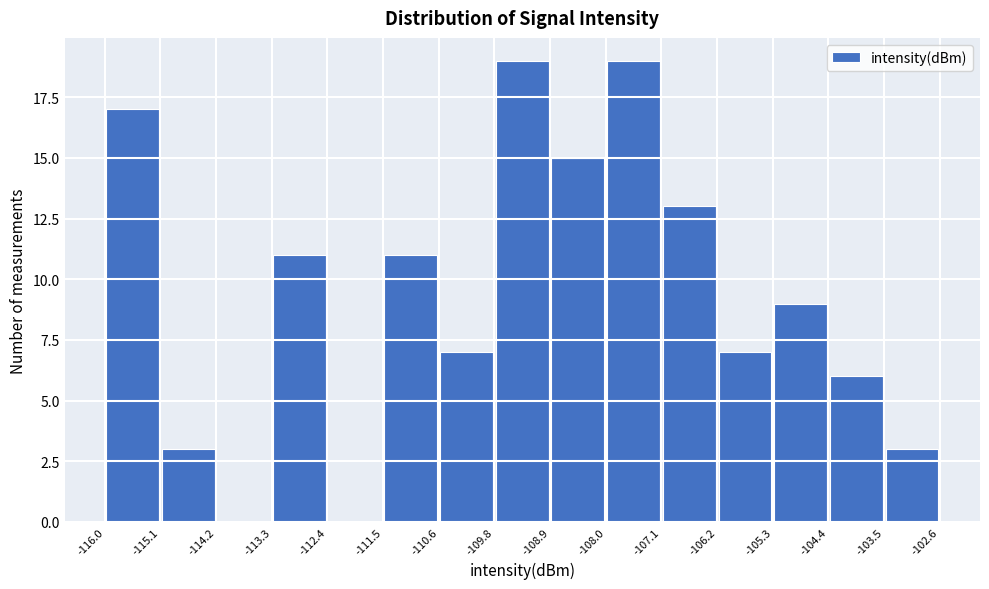

How tall is the bar that spans -115.1 to -114.2 on the x-axis? The values are not printed on the chart, so give them approximately, as read against the axis.

3